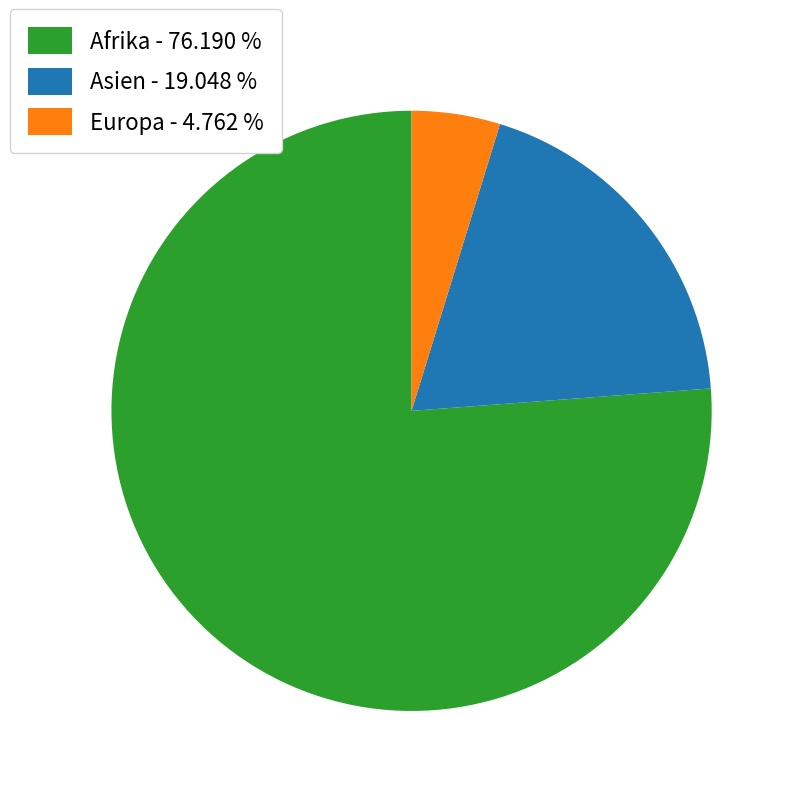

Does any single category account for the majority?

Yes